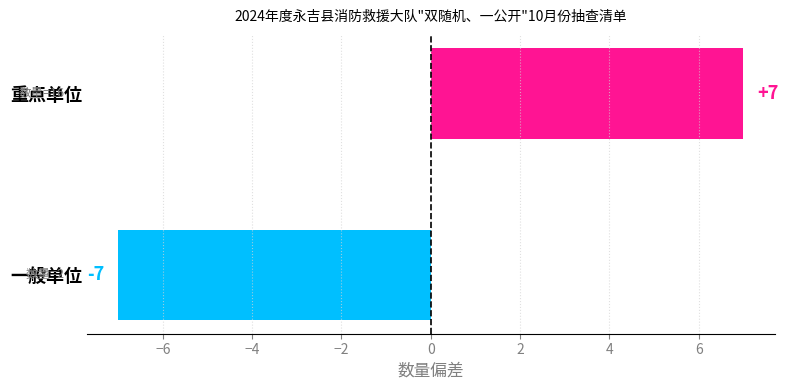

Are the bars horizontal?

Yes